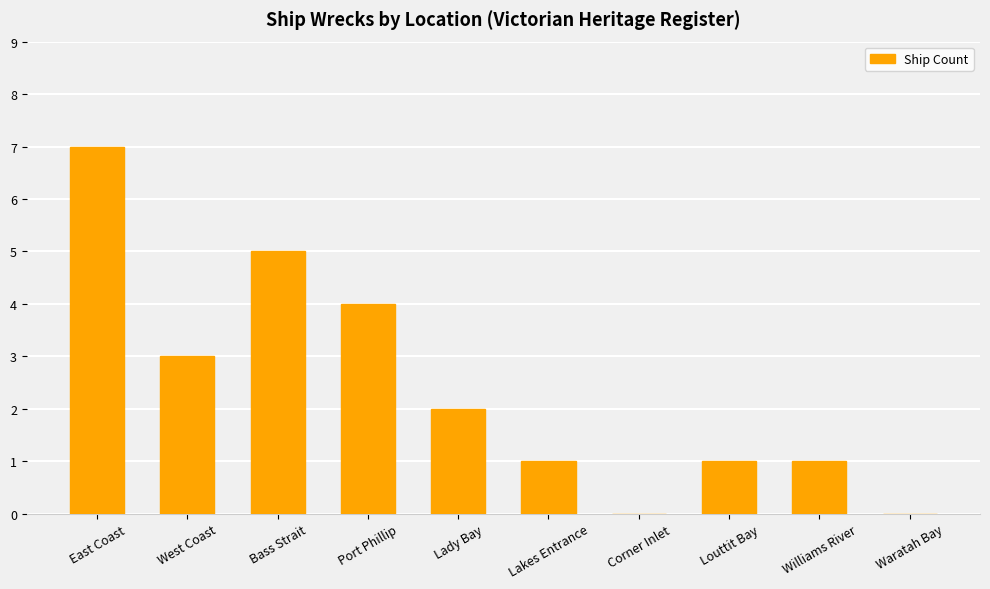

What is the change in value from Lakes Entrance to Corner Inlet?

-1